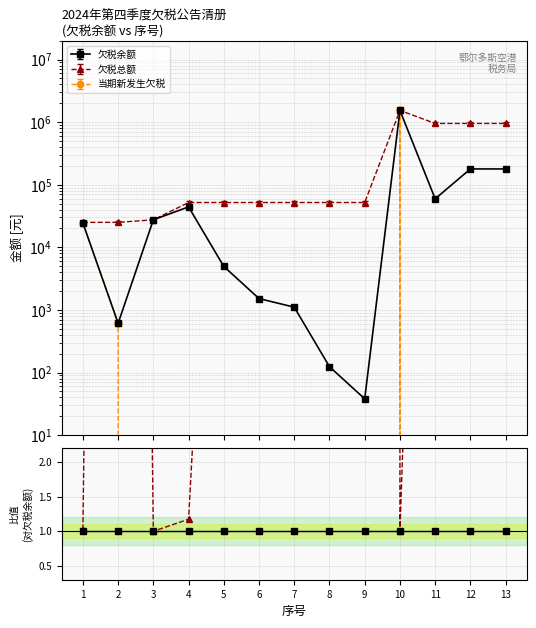

What is the minimum value for 欠税总额/欠税余额?

1.0